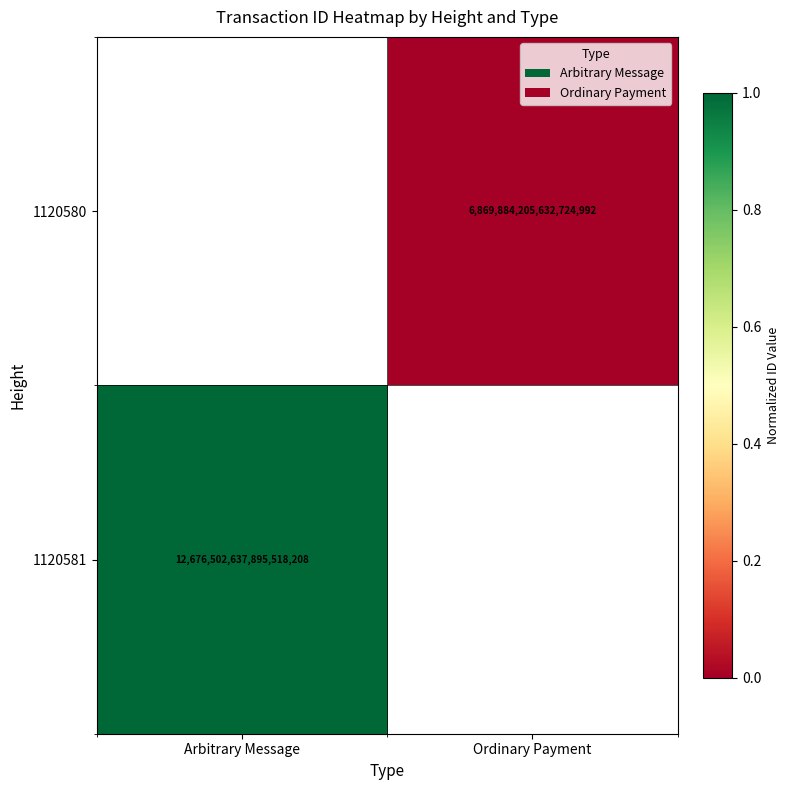

Is it true that 1120581 equals 7769229986876105728 at Arbitrary Message?

False